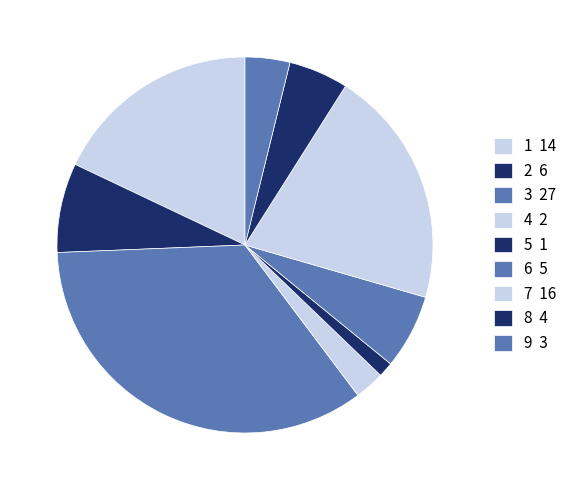

Is there any slice that represents more than half of the pie?

No